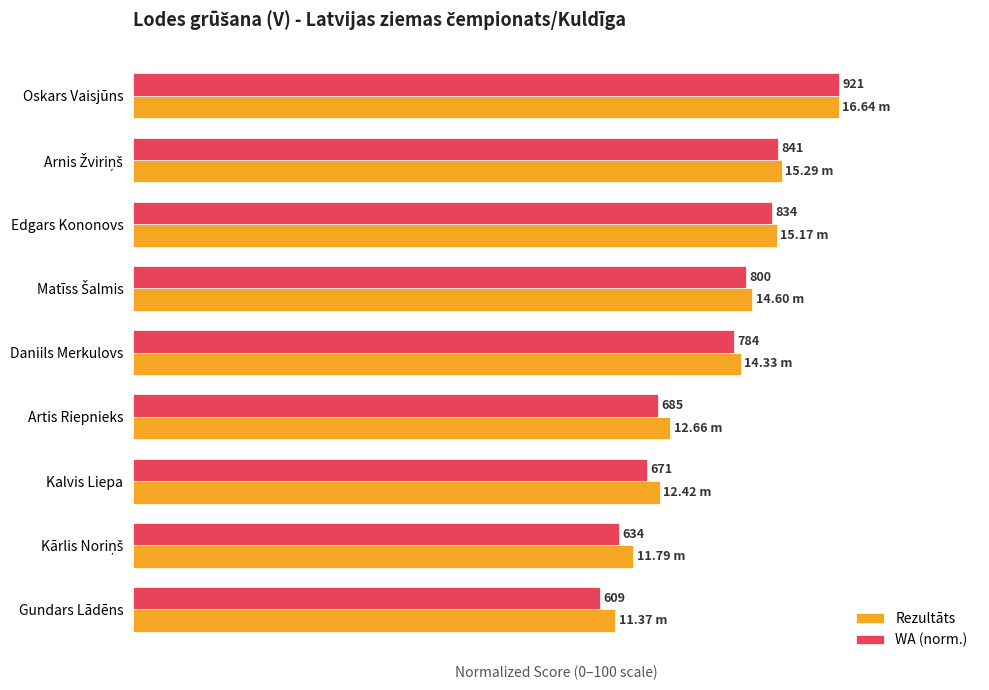

What are all the series names shown in the legend?

Rezultāts, WA (norm.)